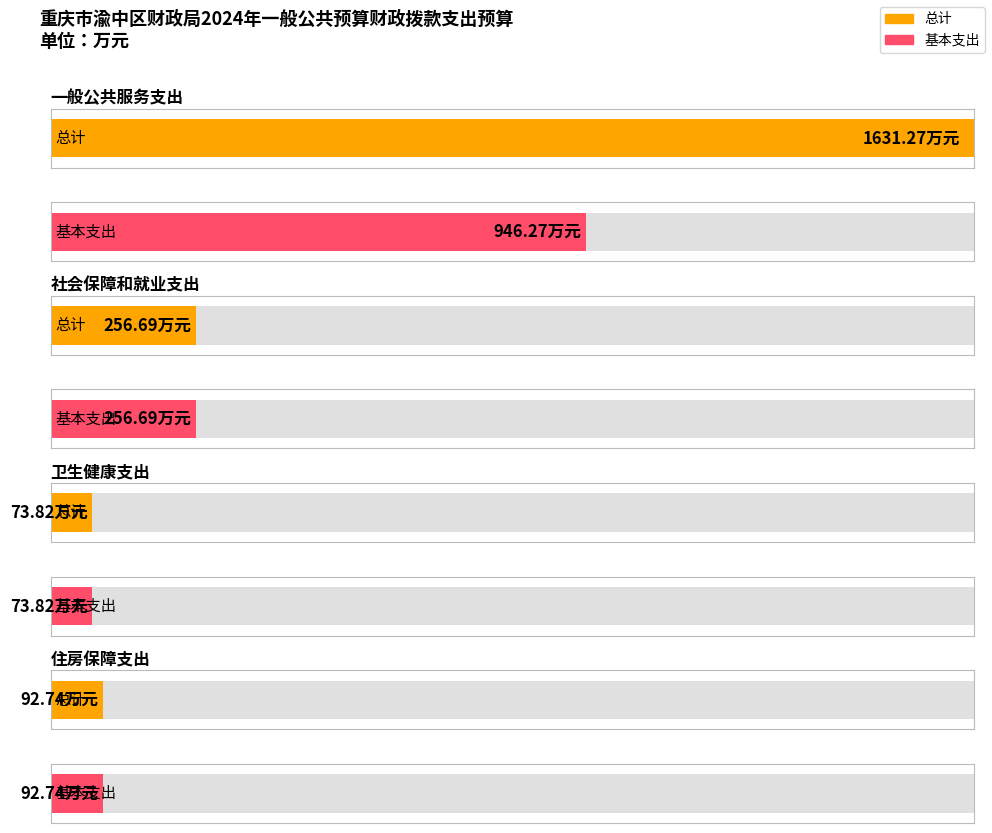

The value of 总计 at 住房保障支出 is 92.7. True or false?

True